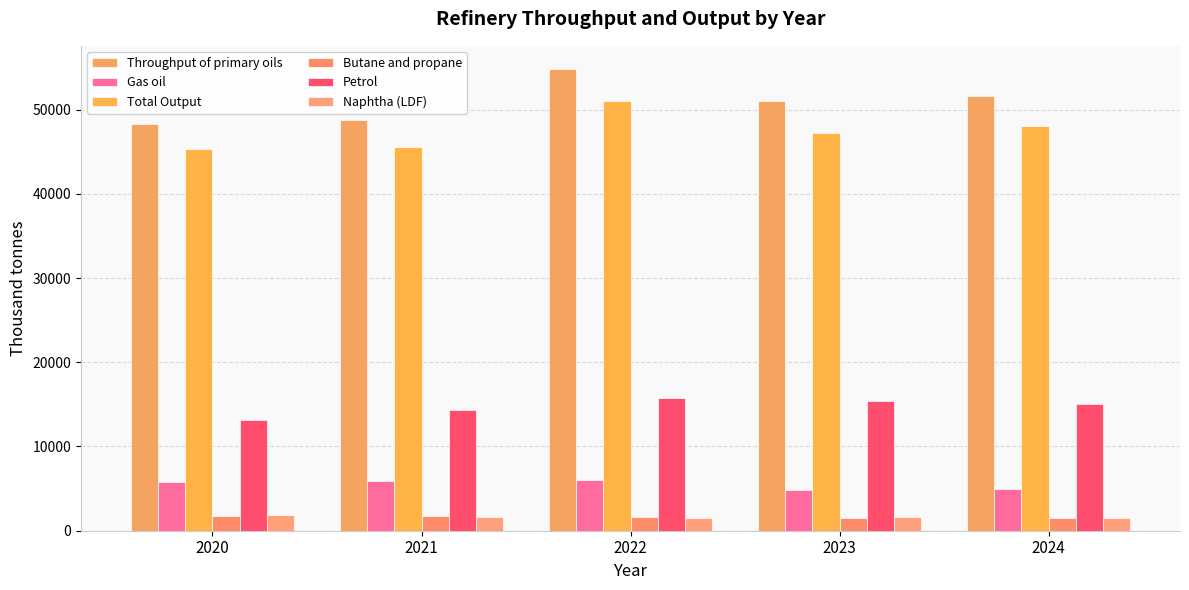

What is the difference between the Naphtha (LDF) values at 2023 and 2021?

40.1